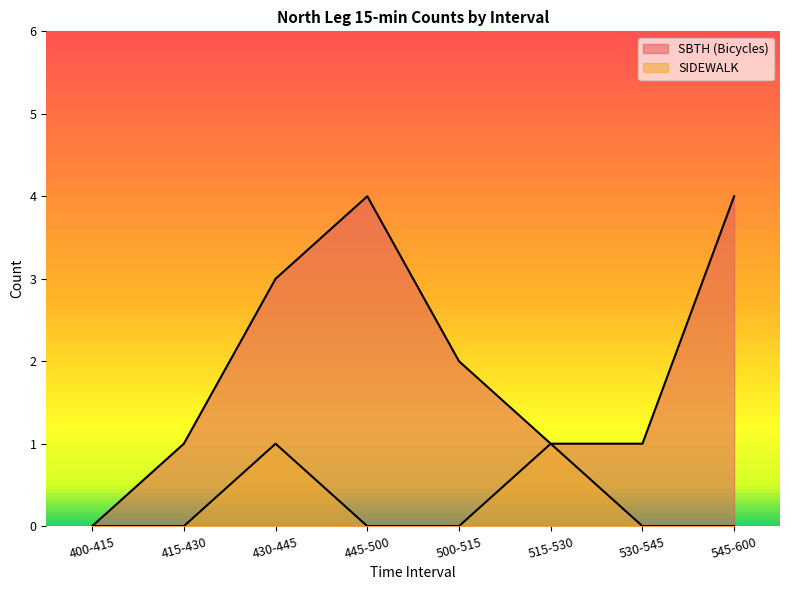

Reading right to left, what are all the values shown in this chart?

SBTH (Bicycles): 545-600=4	530-545=1	515-530=1	500-515=2	445-500=4	430-445=3	415-430=1	400-415=0
SIDEWALK: 545-600=0	530-545=0	515-530=1	500-515=0	445-500=0	430-445=1	415-430=0	400-415=0